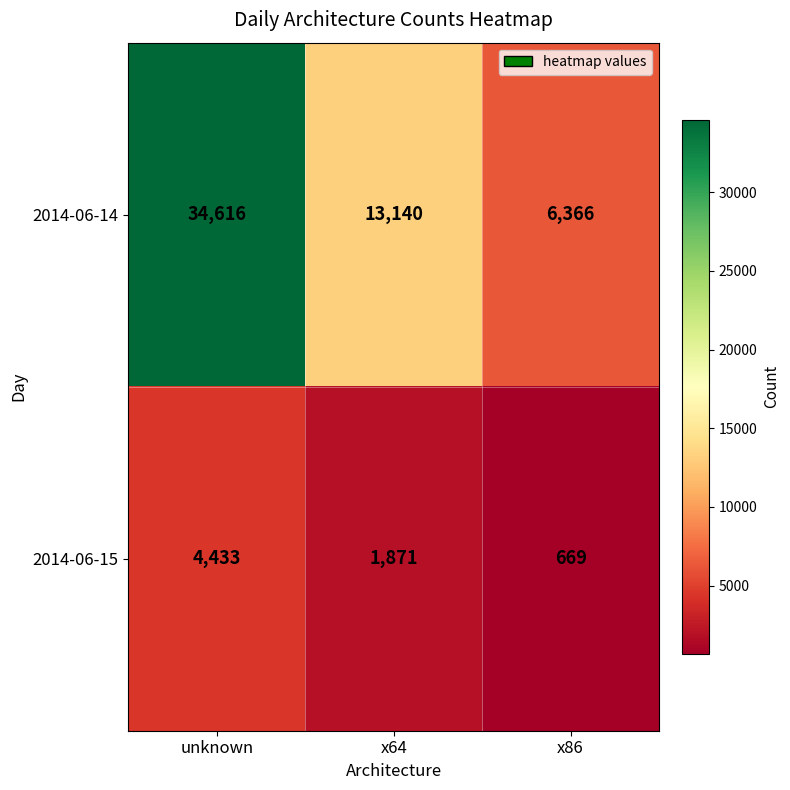

What is the sum of all 2014-06-14 values?

54122